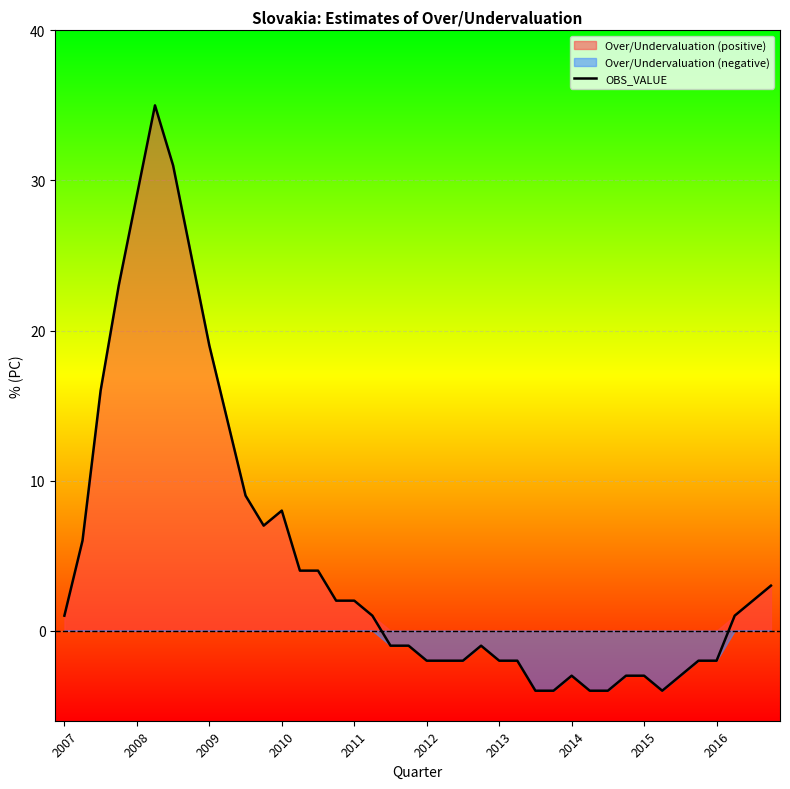

Reading right to left, transcribe all the data shown in this chart.

3	2	1	-2	-2	-3	-4	-3	-3	-4	-4	-3	-4	-4	-2	-2	-1	-2	-2	-2	-1	-1	1	2	2	4	4	8	7	9	14	19	25	31	35	29	23	16	6	1